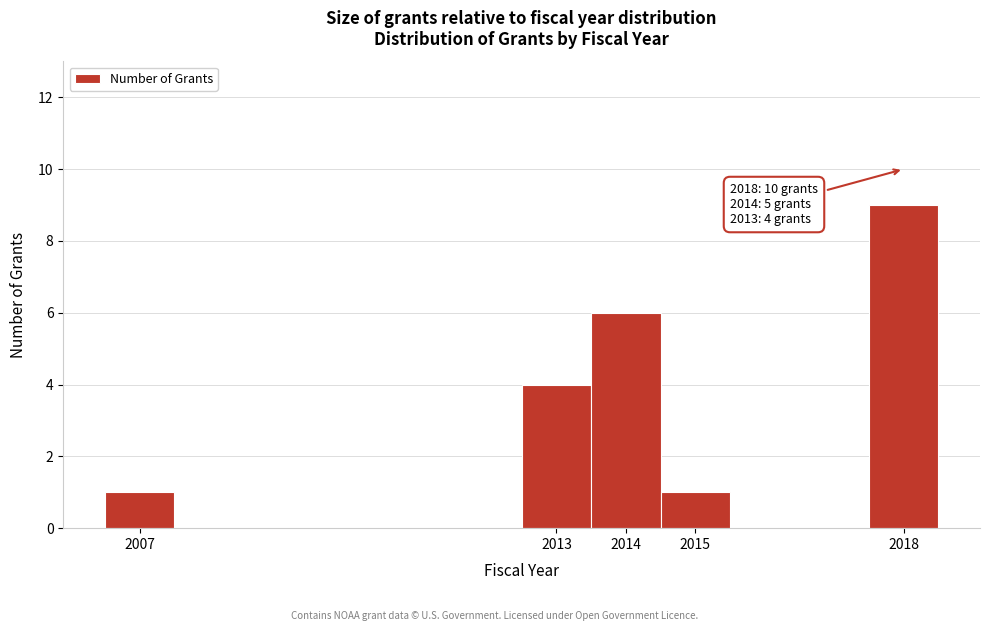

Which range on the x-axis has the tallest bar?

2017.5 to 2018.5